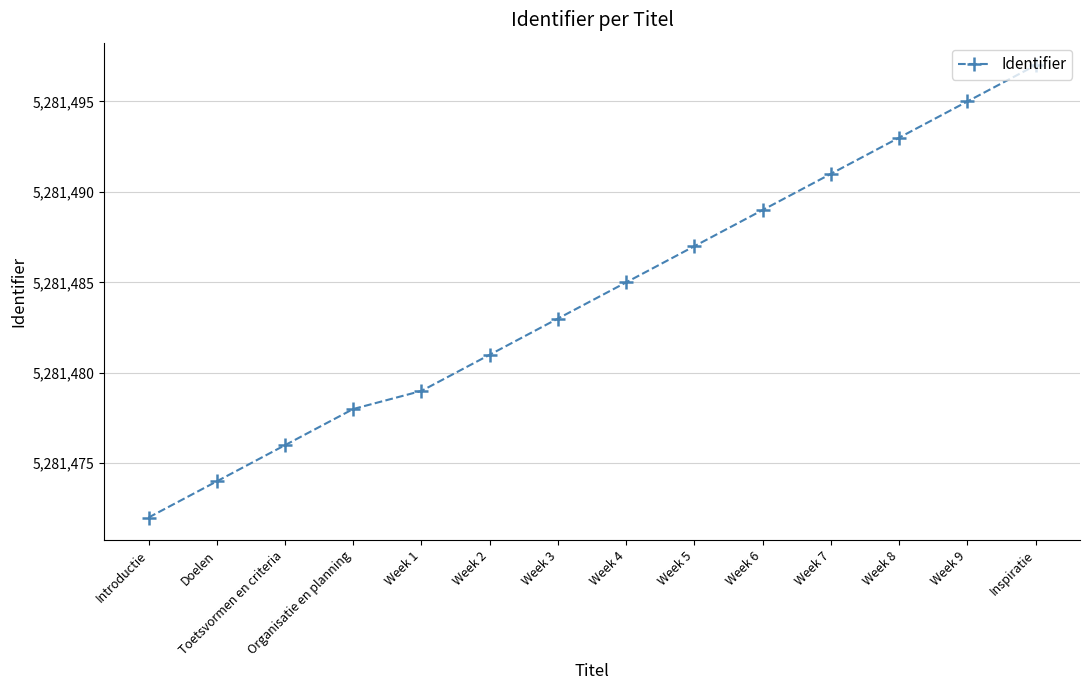

Between Week 6 and Week 1, which is larger?

Week 6